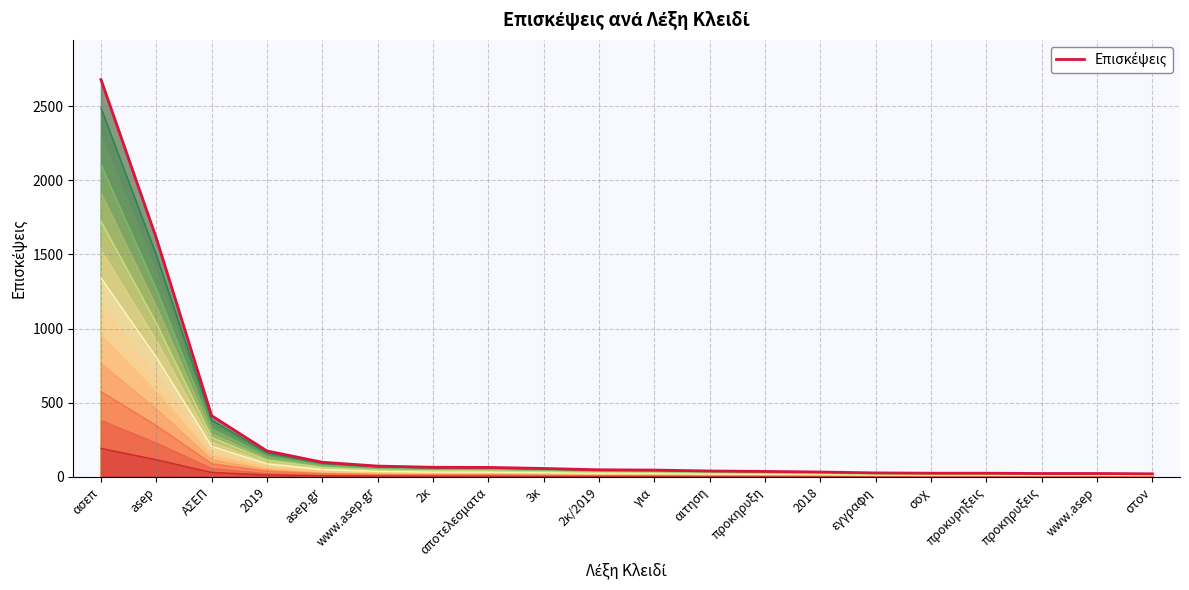

Rank the categories by value from lowest to highest.

στον, προκηρυξεις, www.asep, σοχ, προκυρηξεις, εγγραφη, 2018, προκηρυξη, αιτηση, για, 2κ/2019, 3κ, αποτελεσματα, 2κ, www.asep.gr, asep.gr, 2019, ΑΣΕΠ, asep, ασεπ